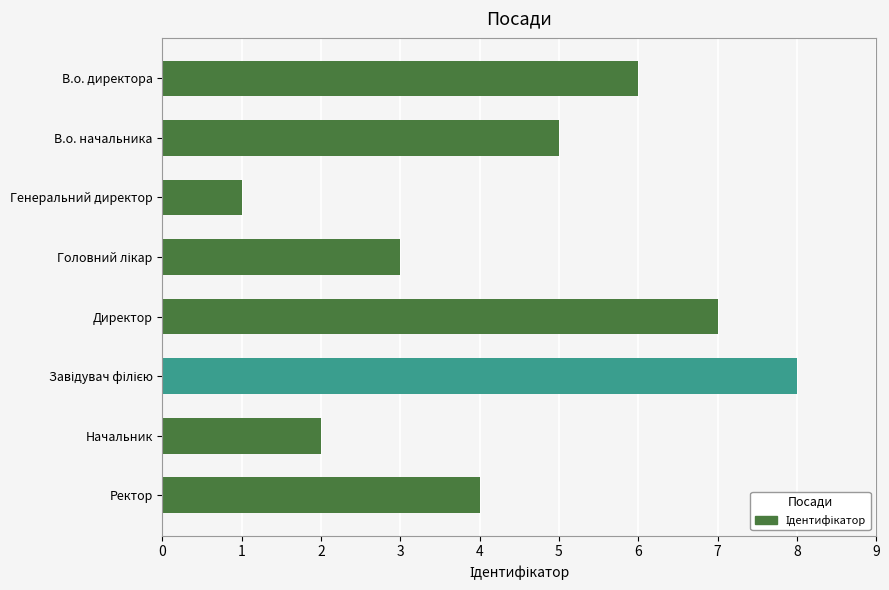

What is the difference between the second highest and minimum values?

6